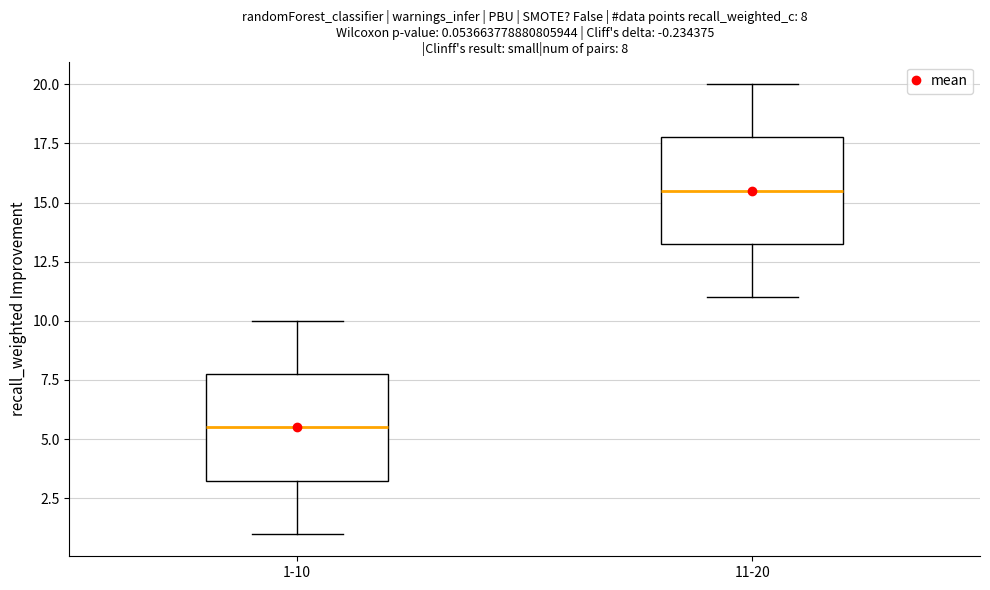

Which box's median line is the lowest?

1-10